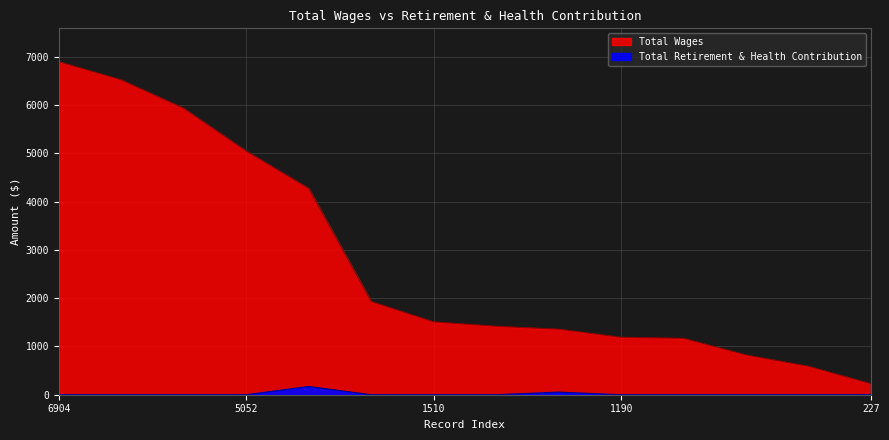

Rank the series by their maximum value, from lowest to highest.

Total Retirement & Health Contribution, Total Wages